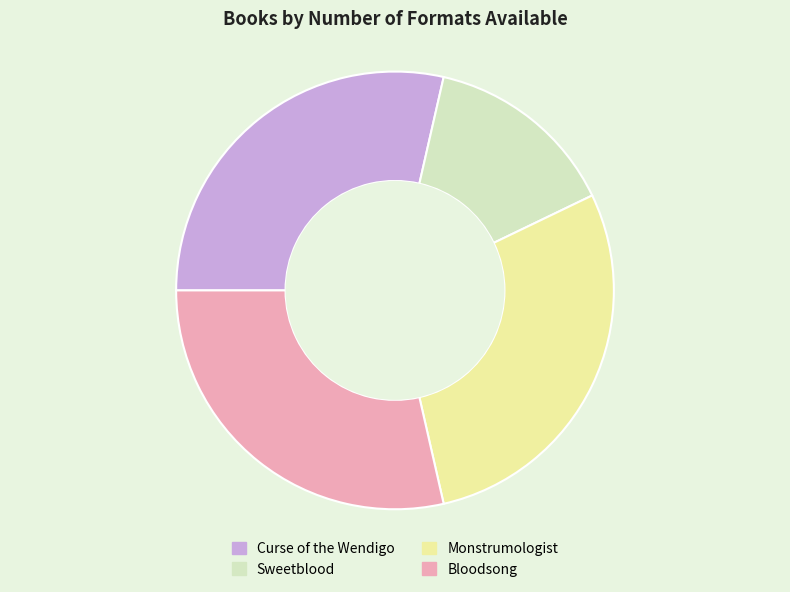

Count the number of slices in the pie.

4